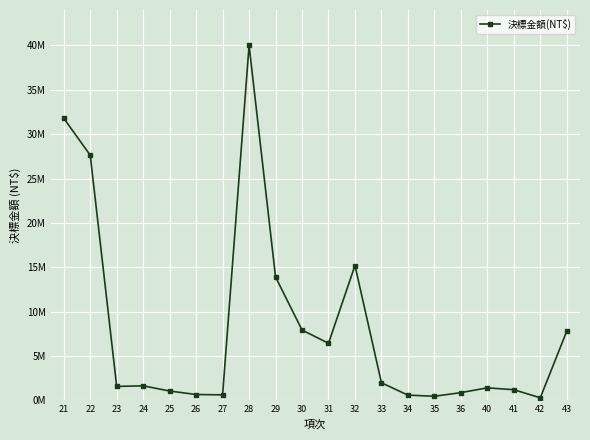

Reading left to right, list all the values displayed in this chart.

31800000	27630000	1568300	1639000	1050000	657934	619988	40000000	13900000	7928000	6430000	15200000	1978000	590000	460628	870000	1409000	1200000	288000	7800000